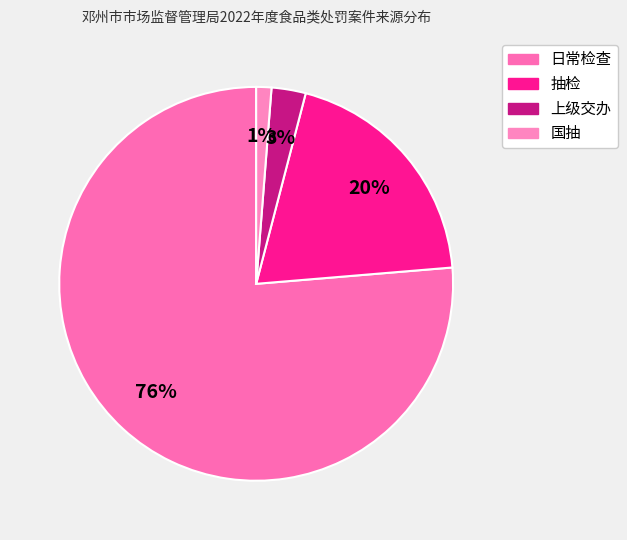

How many segments does this pie chart have?

4